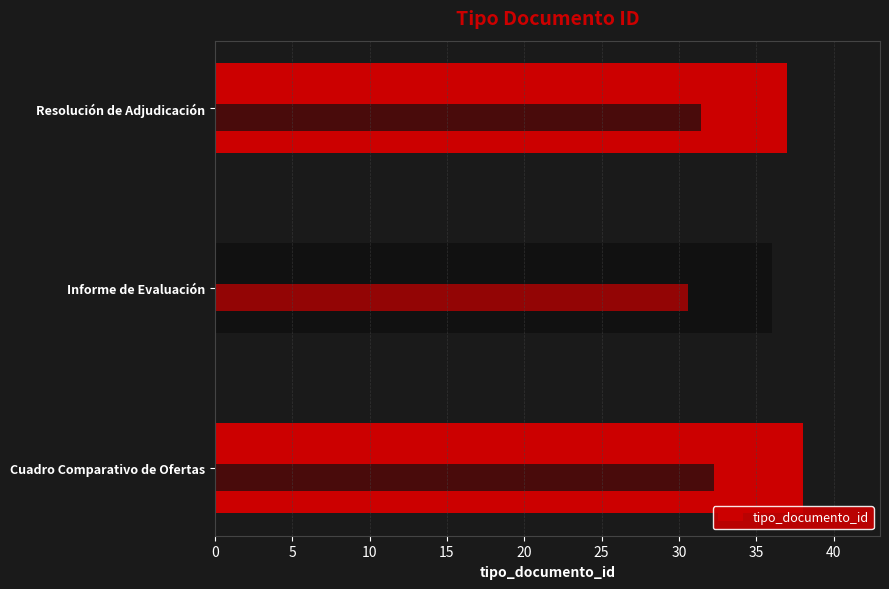

What is the sum of all values?

111